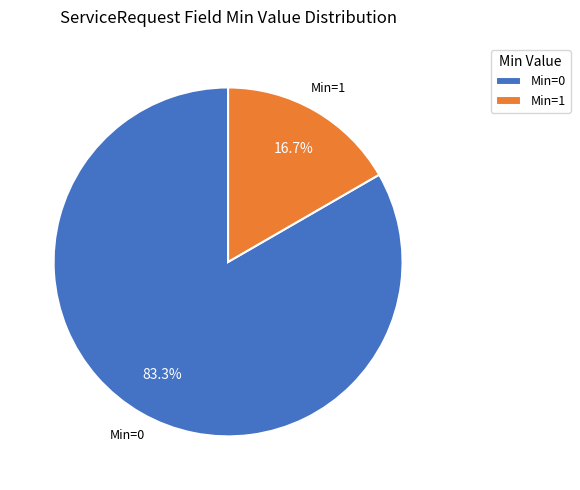

Is there a majority slice in this chart?

Yes